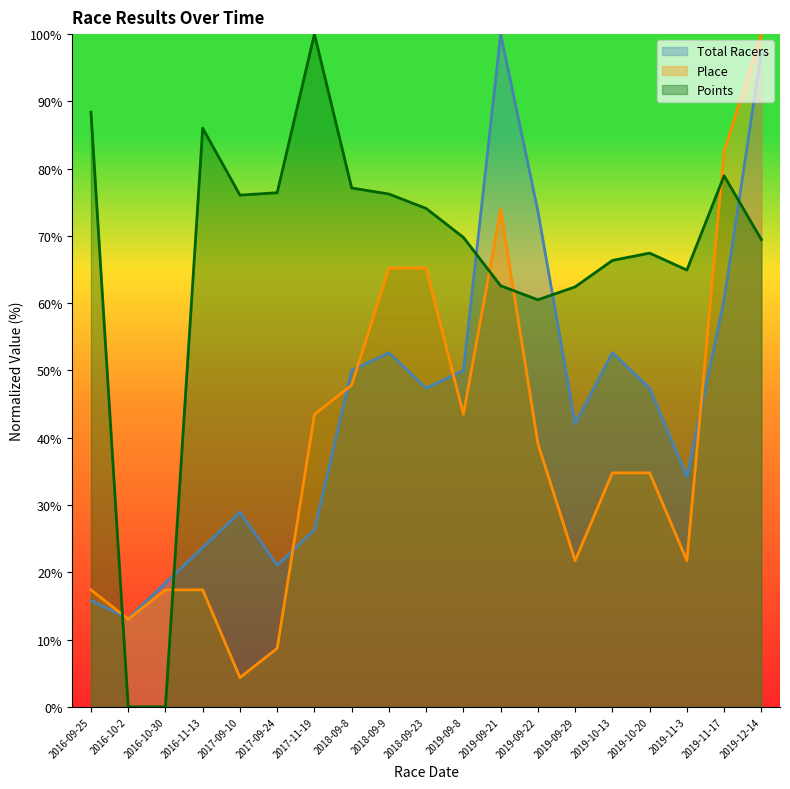

What position from the right is 2017-09-24?

14